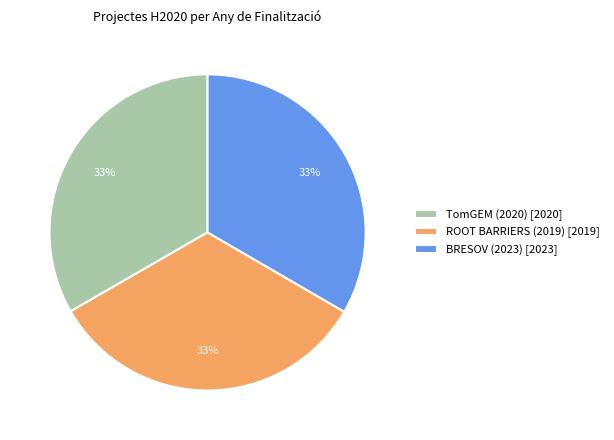

Combined, do TomGEM (2020) and ROOT BARRIERS (2019) account for over 50%?

Yes